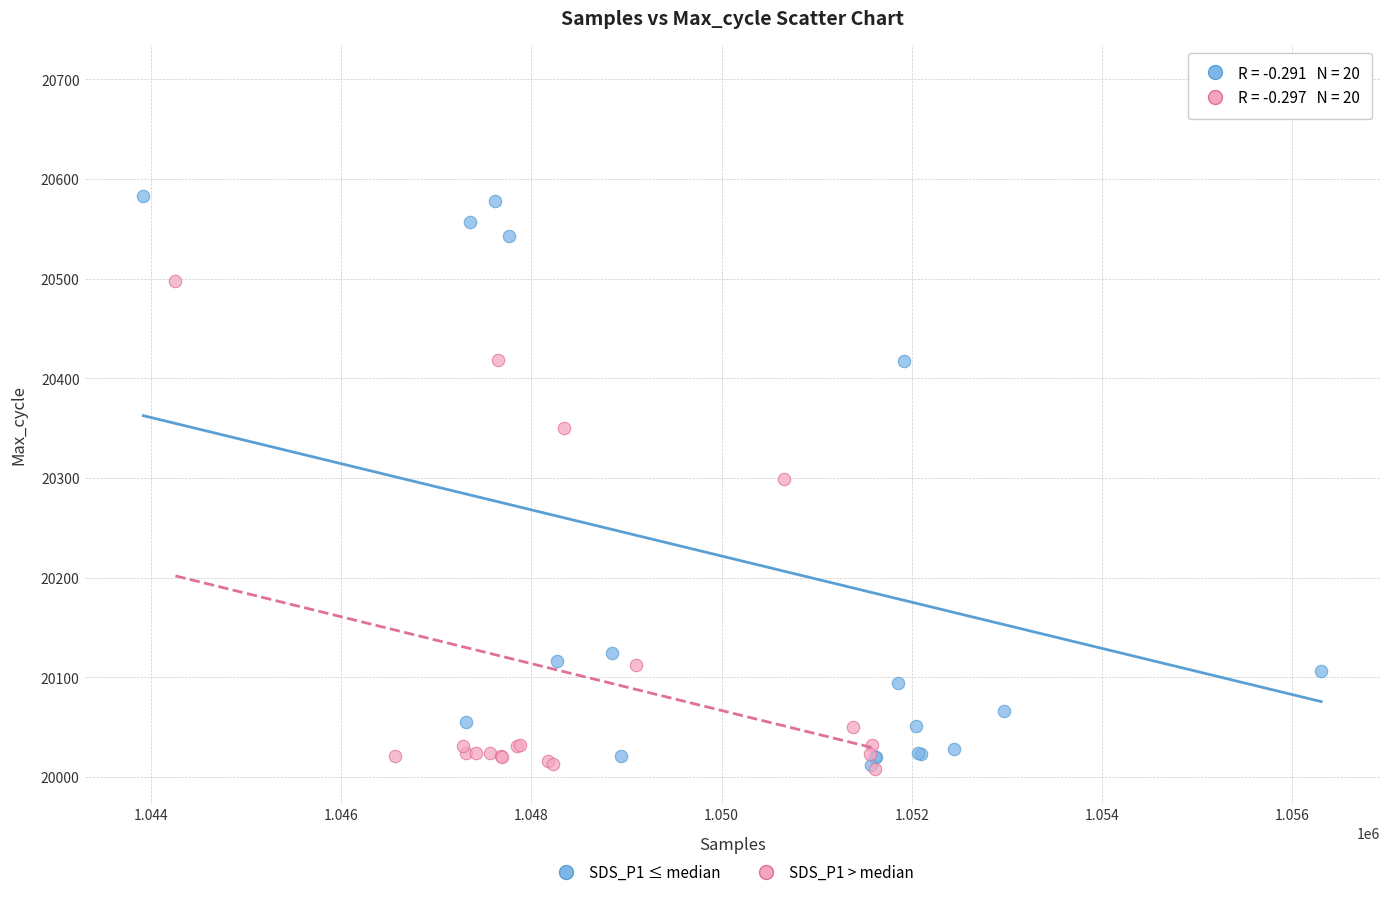

What are all the series names shown in the legend?

SDS_P1 ≤ median, SDS_P1 > median